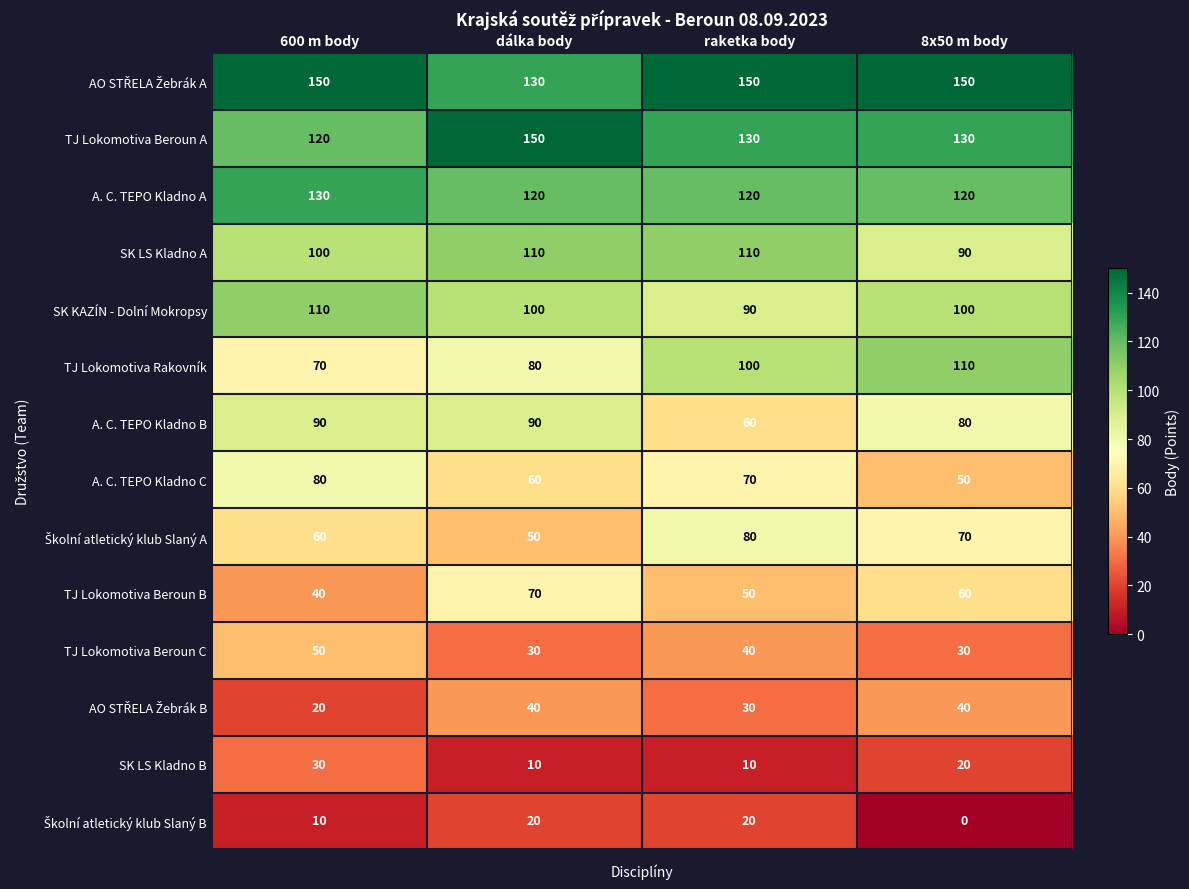

Which series has the largest range (max minus min)?

TJ Lokomotiva Rakovník